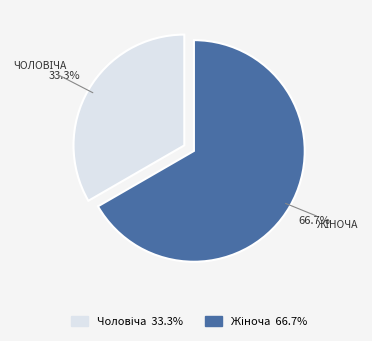

Is there any slice that represents more than half of the pie?

Yes